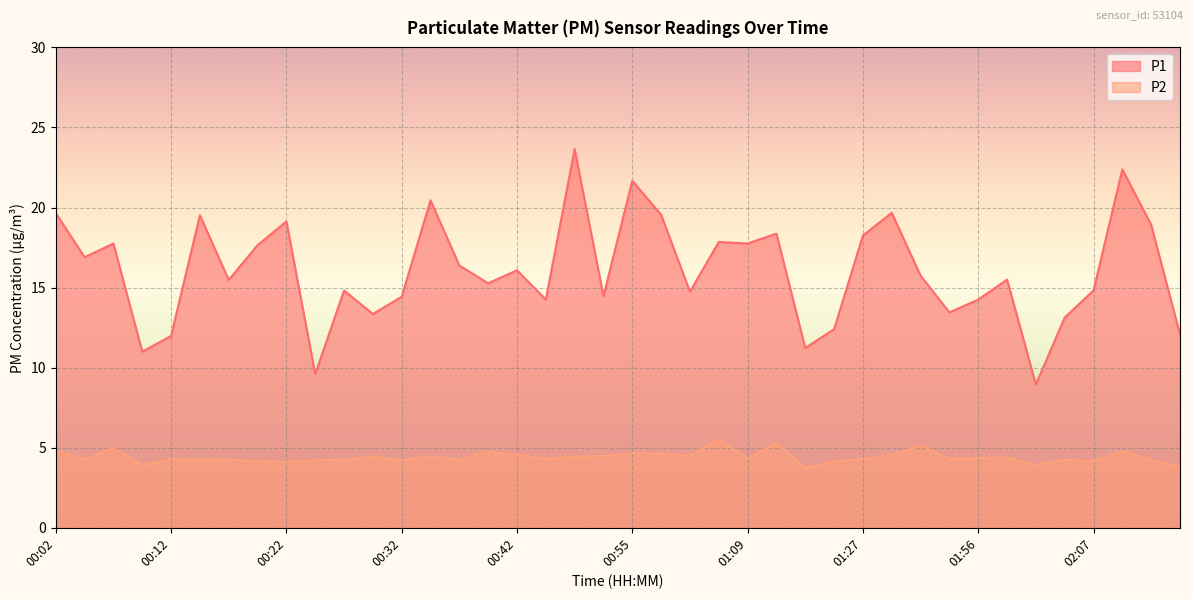

True or false: P1 has a value of 19.5 at 00:15.

True